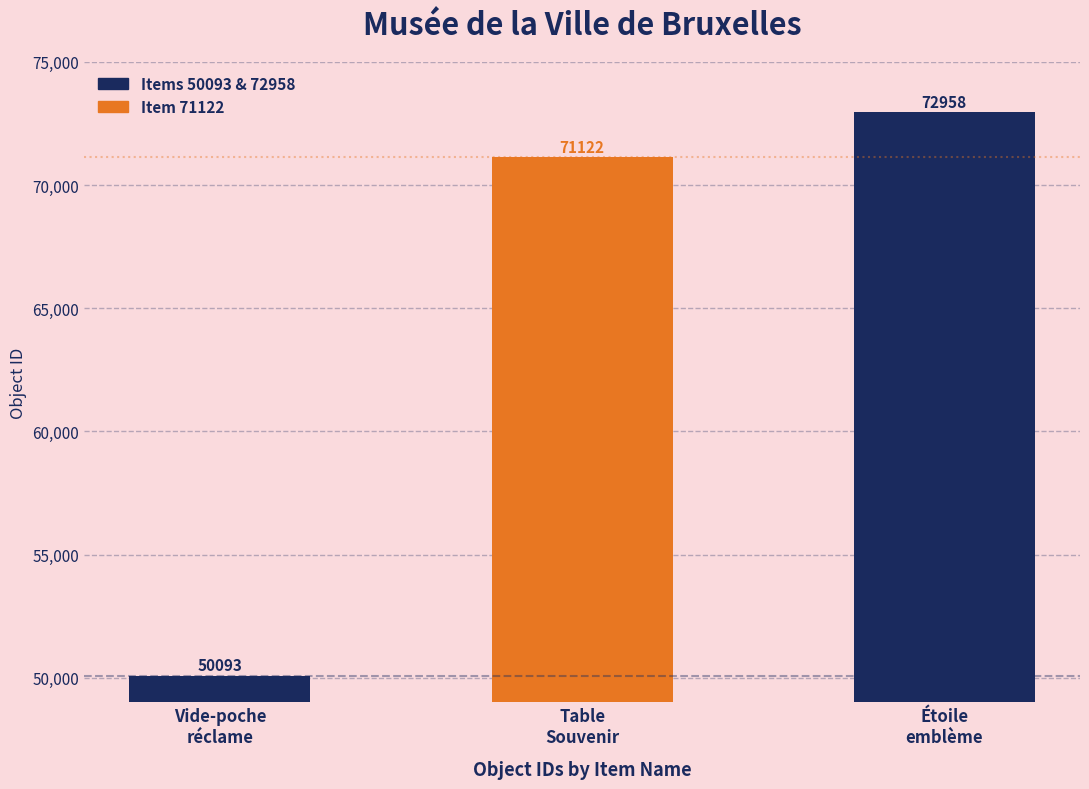

List the labels in order of value, smallest first.

Vide-poche réclame de l'Expo '58, Table Souvenir de l'Expo 58, Étoile, emblème de l'Expo '58